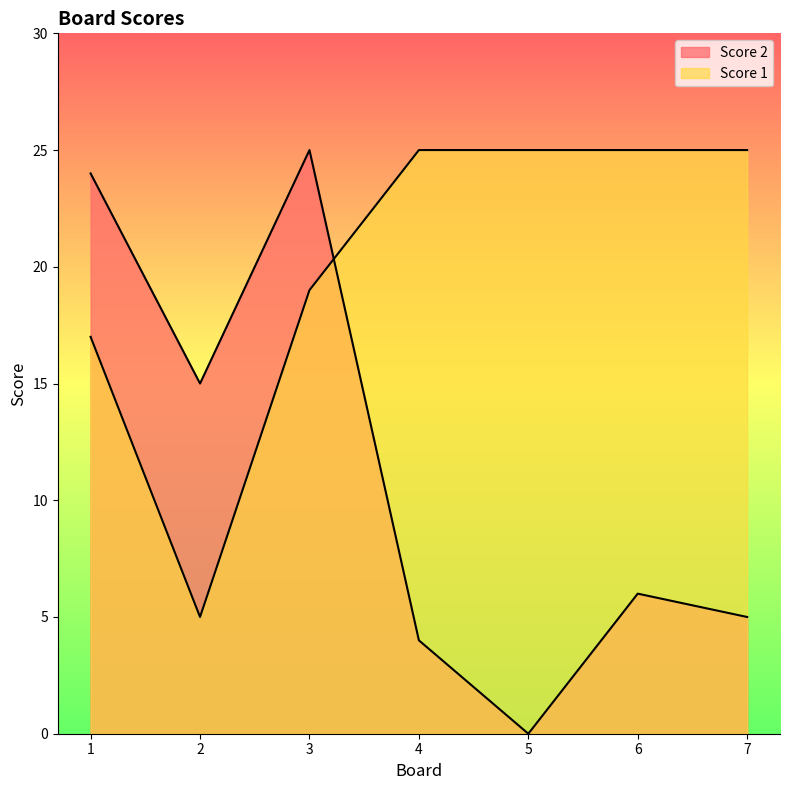

Reading left to right, list all the values displayed in this chart.

Score 2: 1=24	2=15	3=25	4=4	5=0	6=6	7=5
Score 1: 1=17	2=5	3=19	4=25	5=25	6=25	7=25